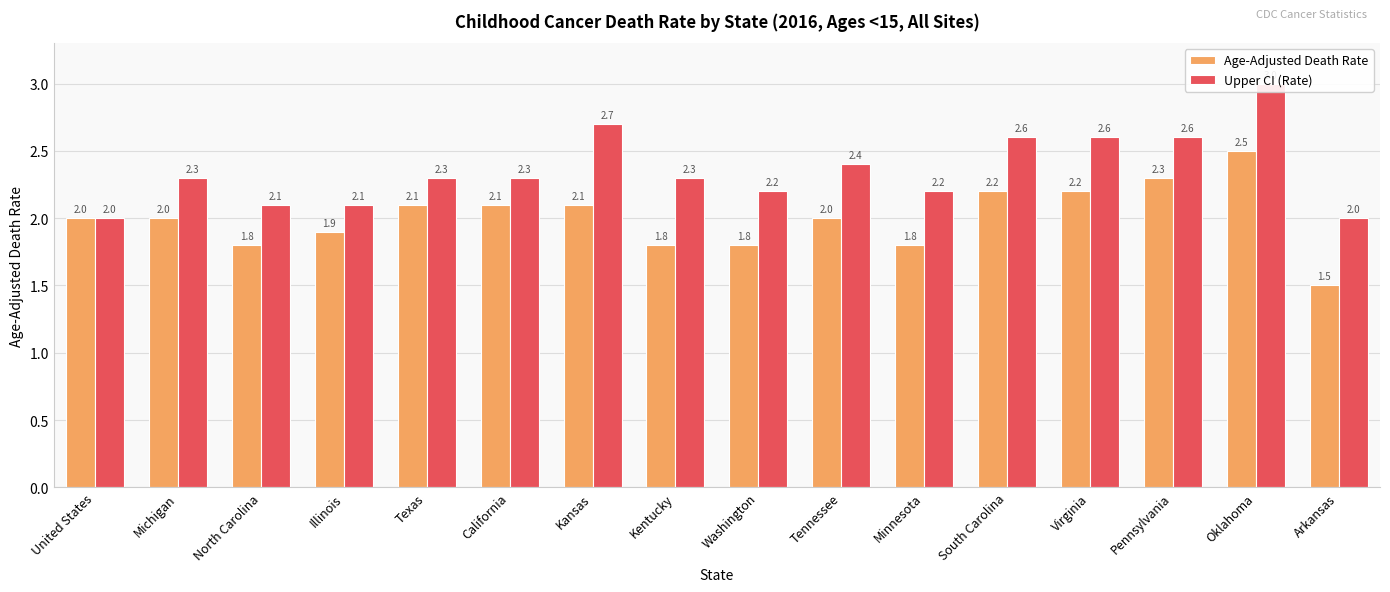

Reading left to right, what are all the values shown in this chart?

Age-Adjusted Death Rate: United States=2.0	Michigan=2.0	North Carolina=1.8	Illinois=1.9	Texas=2.1	California=2.1	Kansas=2.1	Kentucky=1.8	Washington=1.8	Tennessee=2.0	Minnesota=1.8	South Carolina=2.2	Virginia=2.2	Pennsylvania=2.3	Oklahoma=2.5	Arkansas=1.5
Upper CI (Rate): United States=2.0	Michigan=2.3	North Carolina=2.1	Illinois=2.1	Texas=2.3	California=2.3	Kansas=2.7	Kentucky=2.3	Washington=2.2	Tennessee=2.4	Minnesota=2.2	South Carolina=2.6	Virginia=2.6	Pennsylvania=2.6	Oklahoma=3.0	Arkansas=2.0